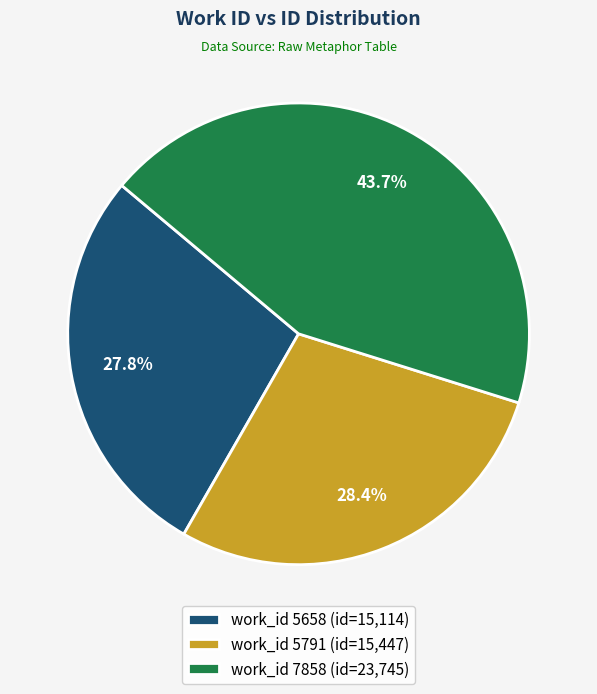

Do work_id 5791 (id=15,447) and work_id 5658 (id=15,114) together represent more than half of the pie?

Yes